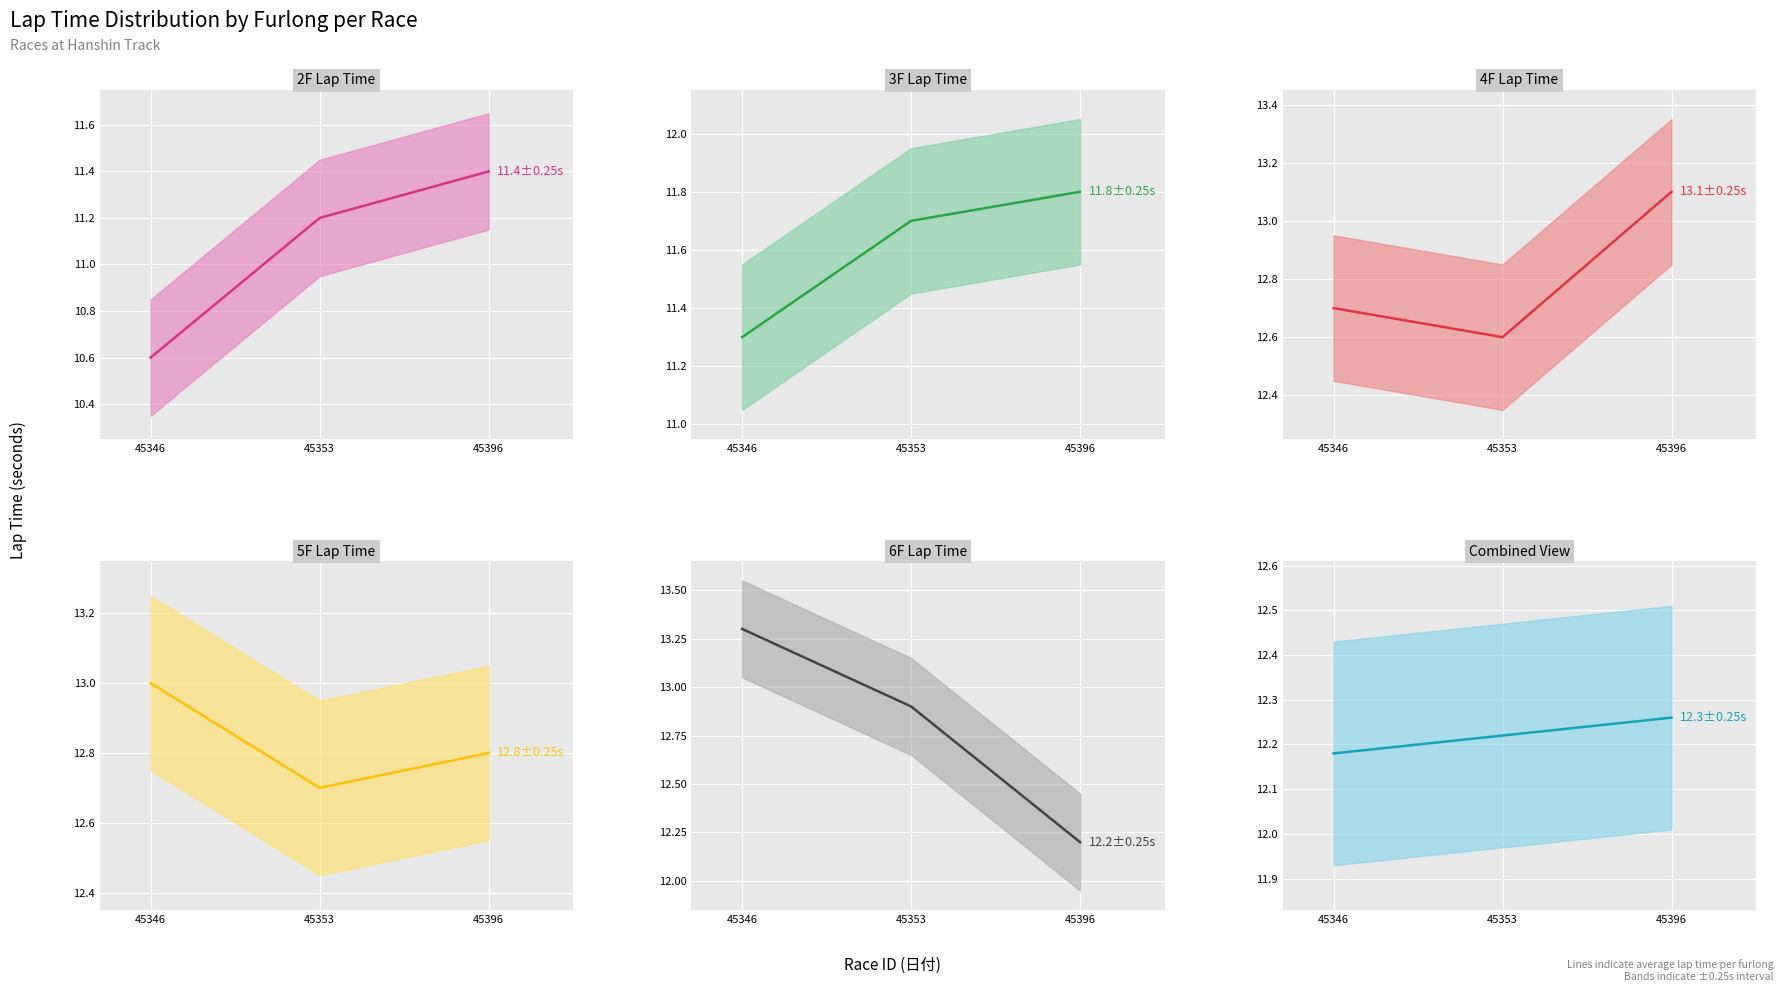

Where is 2F nearest to the value 11?

45353